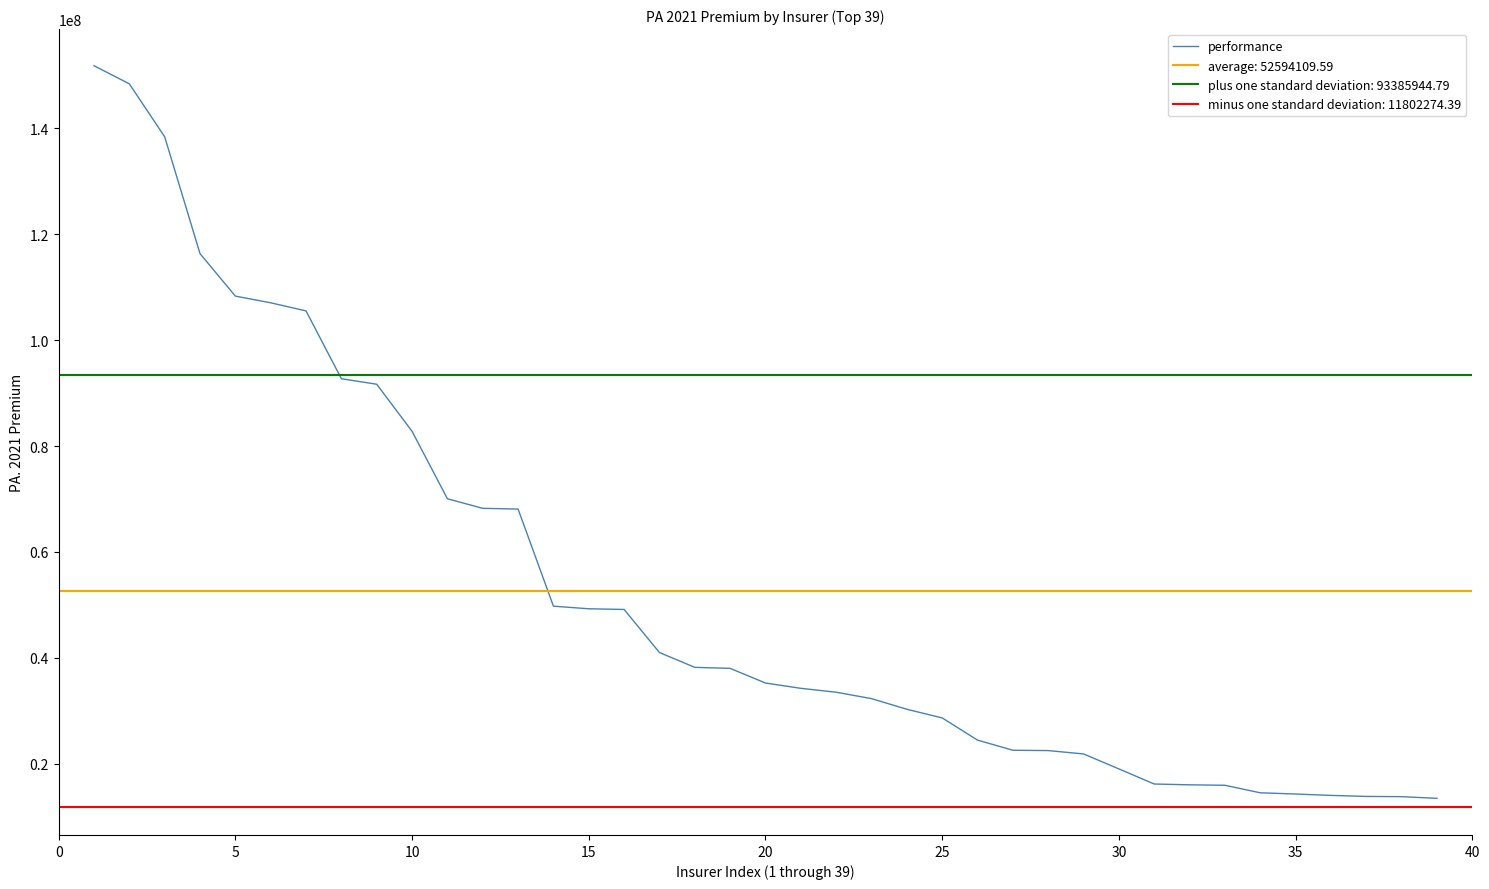

Which category has the lowest value across all series?

38